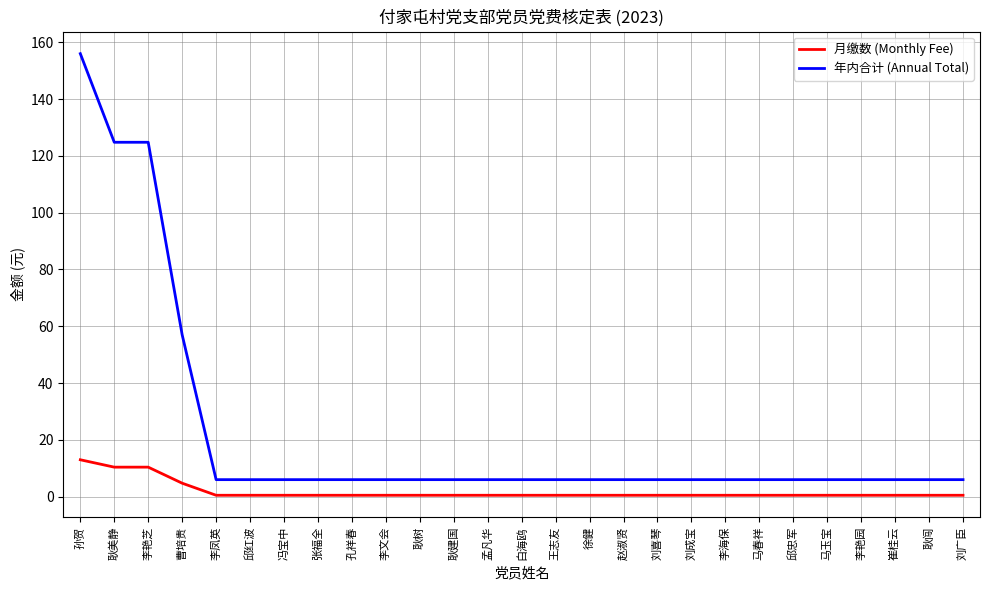

Is it true that 年内合计 (Annual Total) equals 6.0 at 耿建国?

True